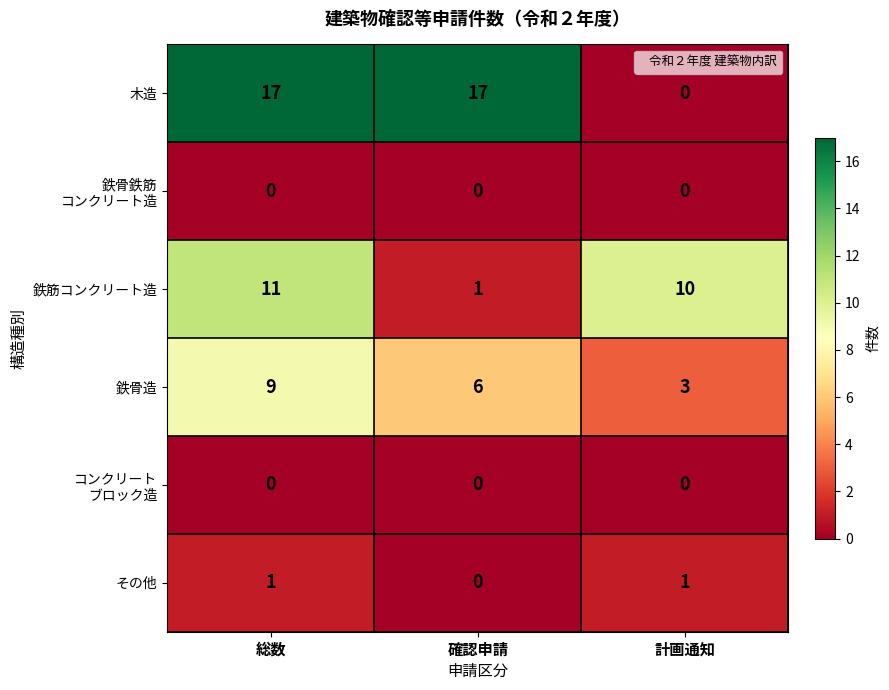

The value of 鉄筋コンクリート造 at 確認申請 is 1. True or false?

True